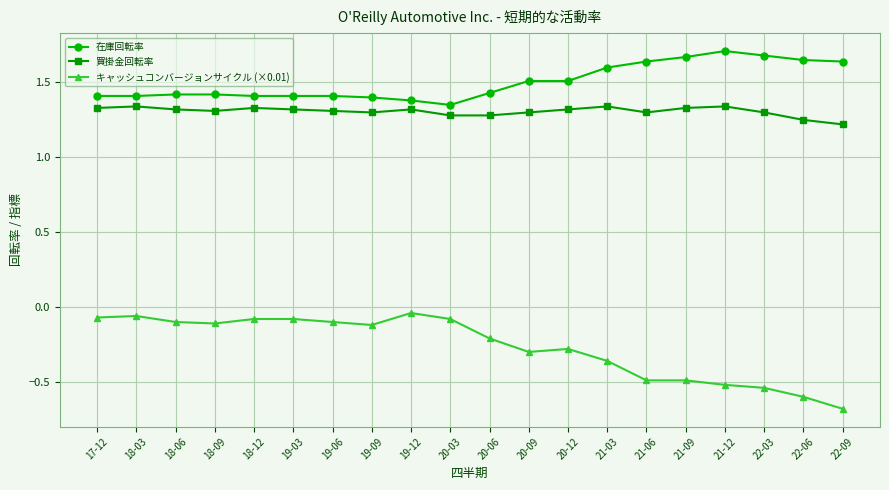

What is the difference between the maximum and minimum values in the キャッシュコンバージョンサイクル (×0.01) series?

0.6